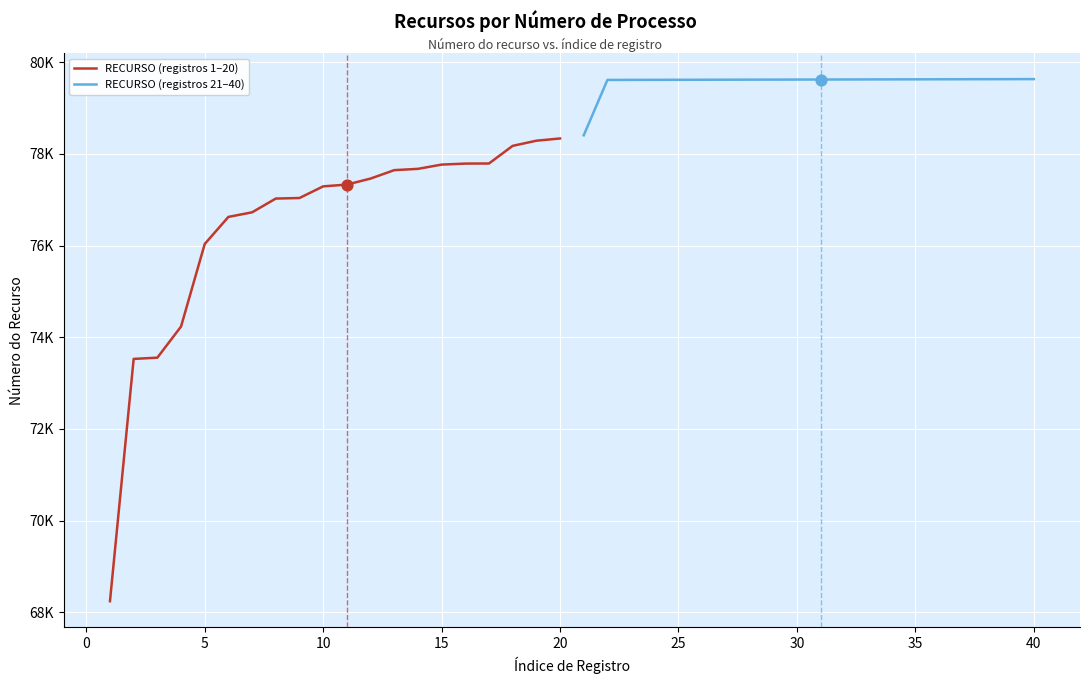

Which series has the widest spread of Y values?

RECURSO (registros 1–20)